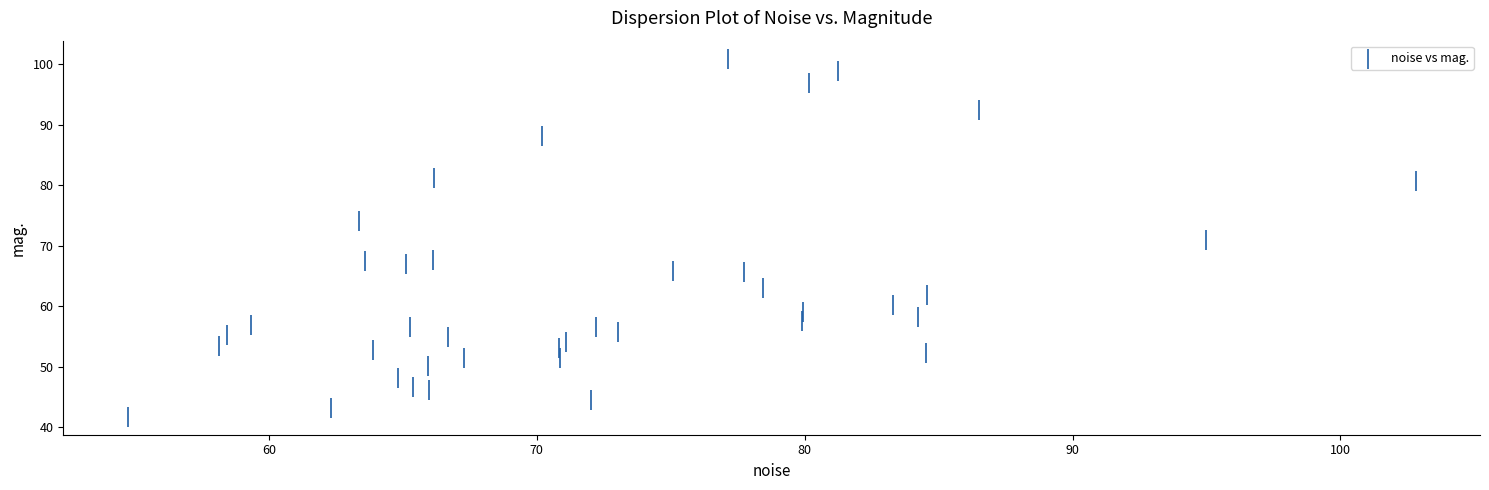

What is the range of Y values (max minus min)?

59.2